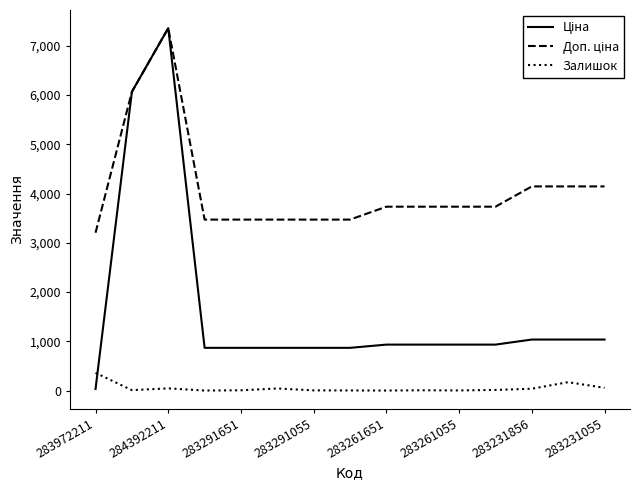

What is the maximum value shown in the chart?

7360.2